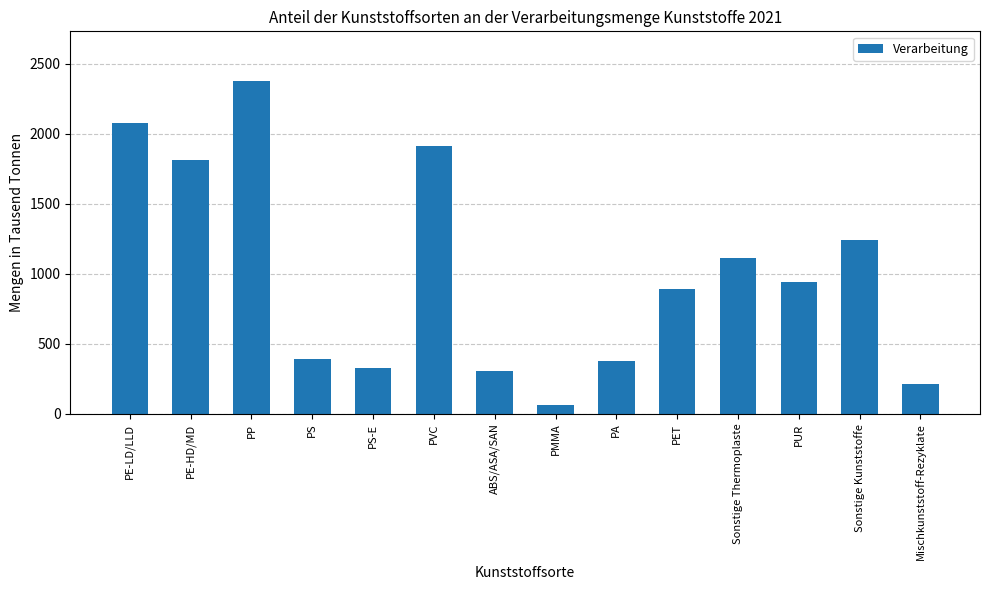

Does the chart contain any negative values?

No